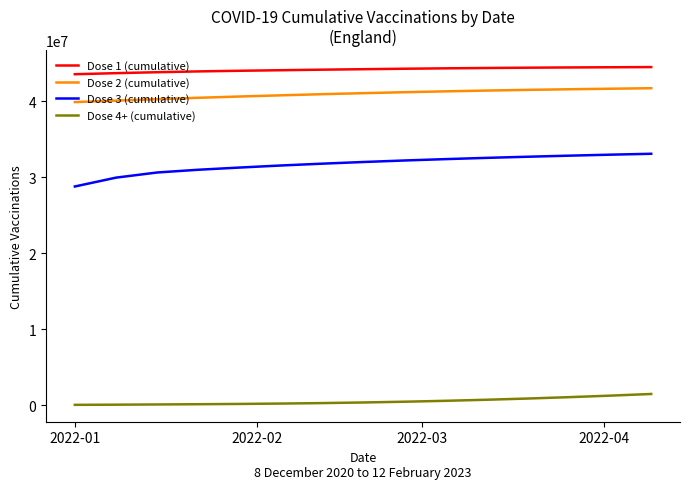

Rank the series by their maximum value, from highest to lowest.

Dose 1 (cumulative), Dose 2 (cumulative), Dose 3 (cumulative), Dose 4+ (cumulative)